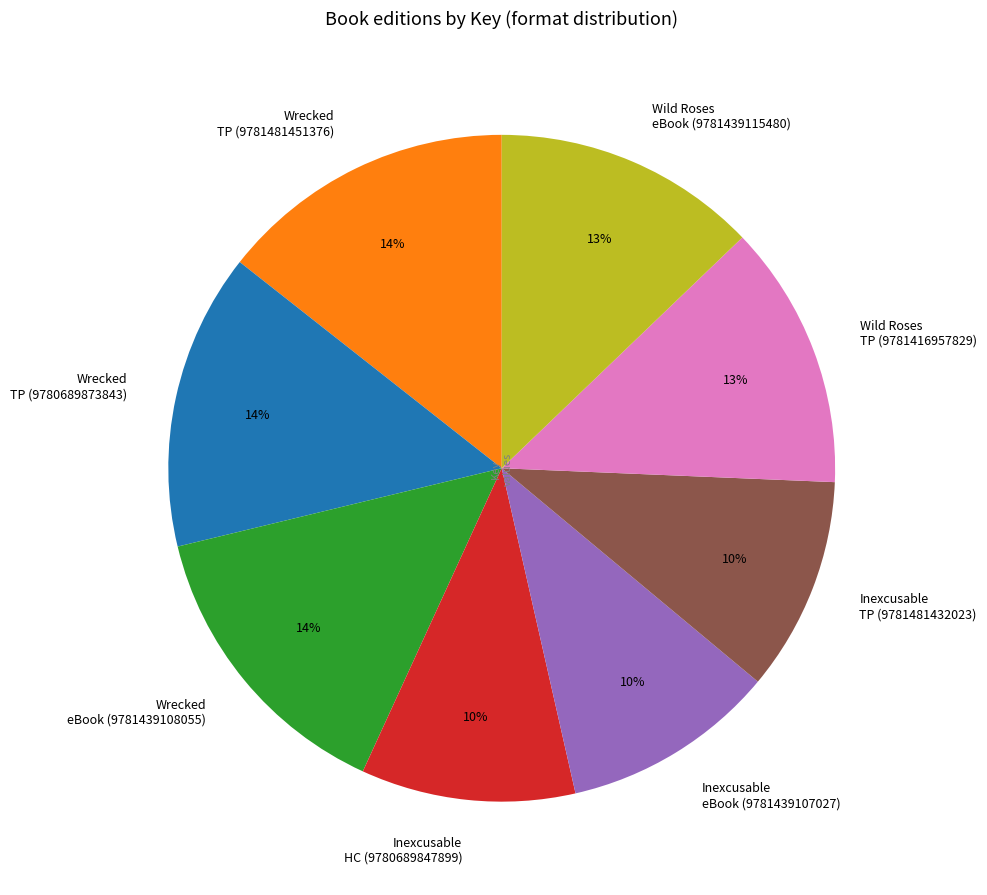

Is there a majority slice in this chart?

No